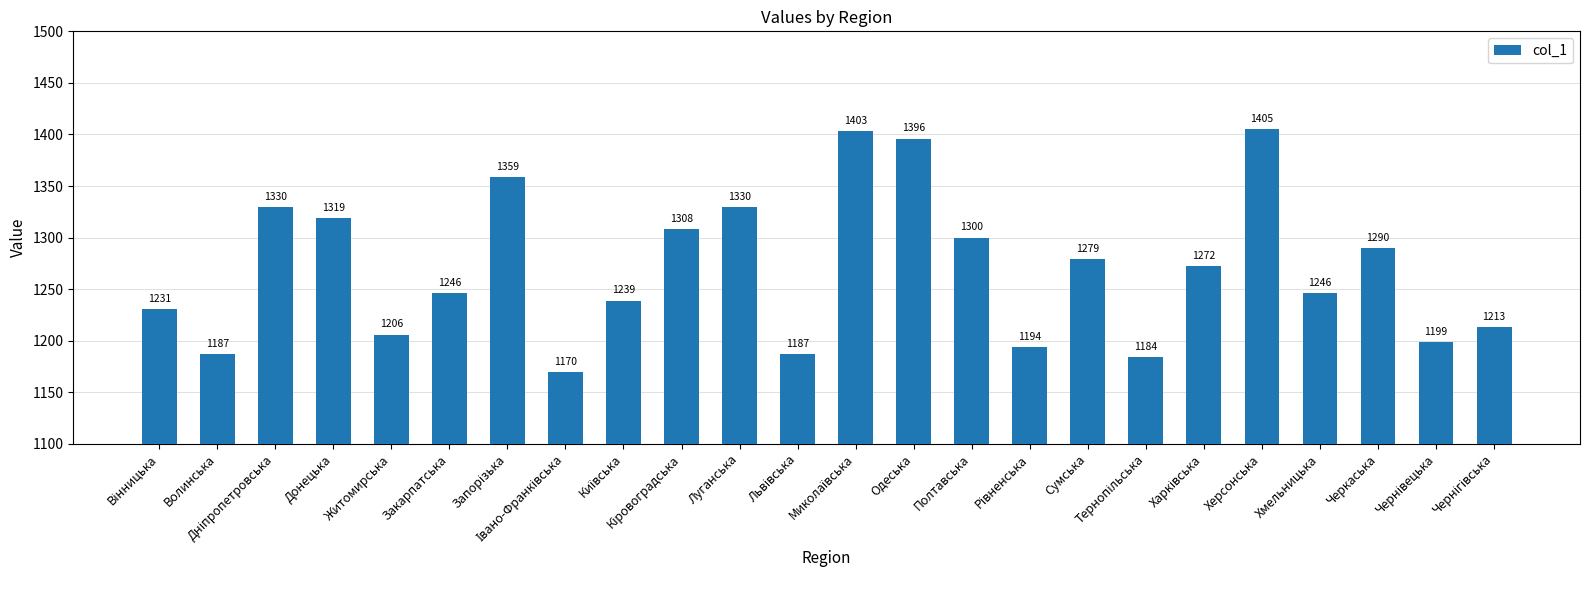

True or false: the data shows 1246 at Хмельницька.

True